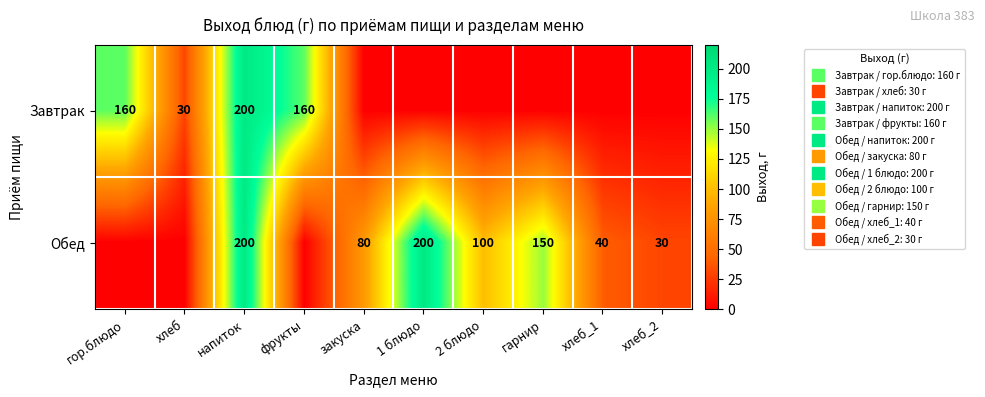

At how many categories does at least one series exceed 56?

7